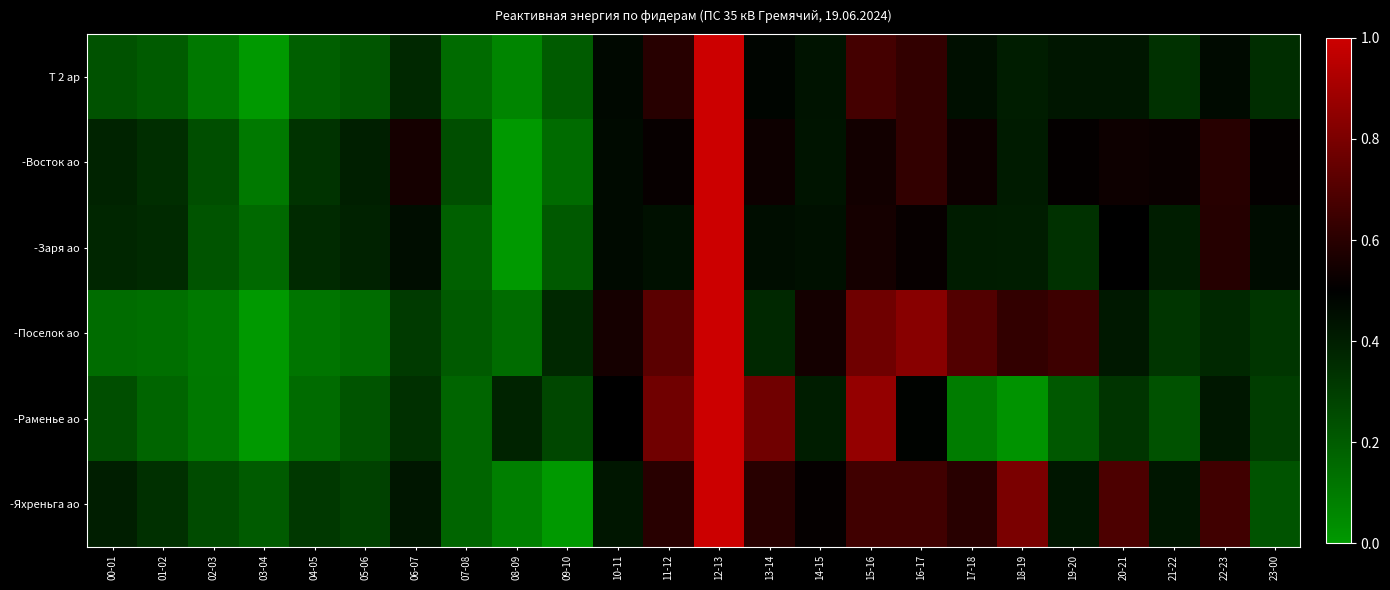

How many data points does each series have?

24